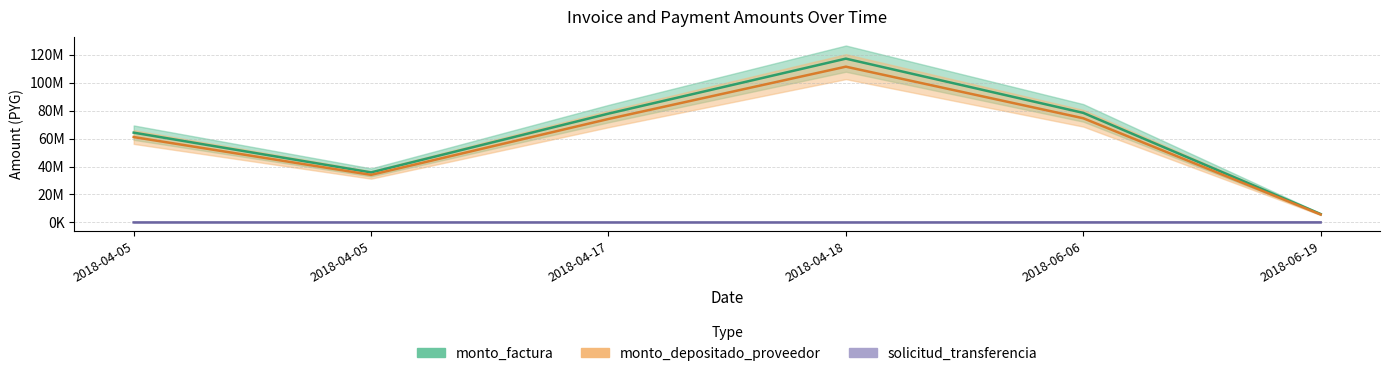

What is the value of the monto_depositado_proveedor point at the 6th from the left?

5703688